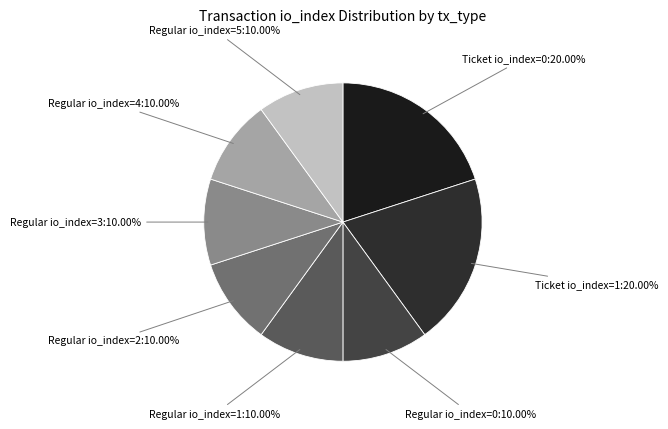

Is Ticket io_index=0:20.00% the majority of the pie?

No